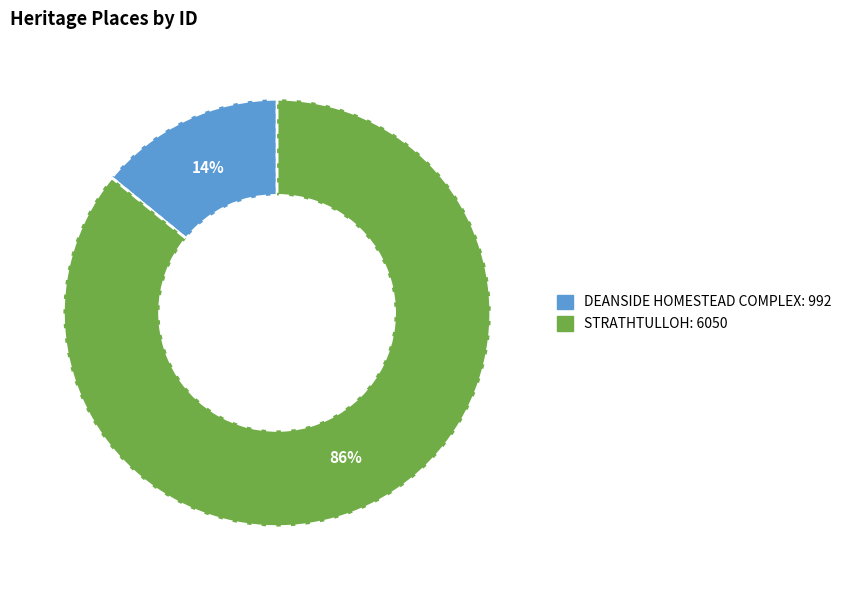

Count the number of slices in the pie.

2